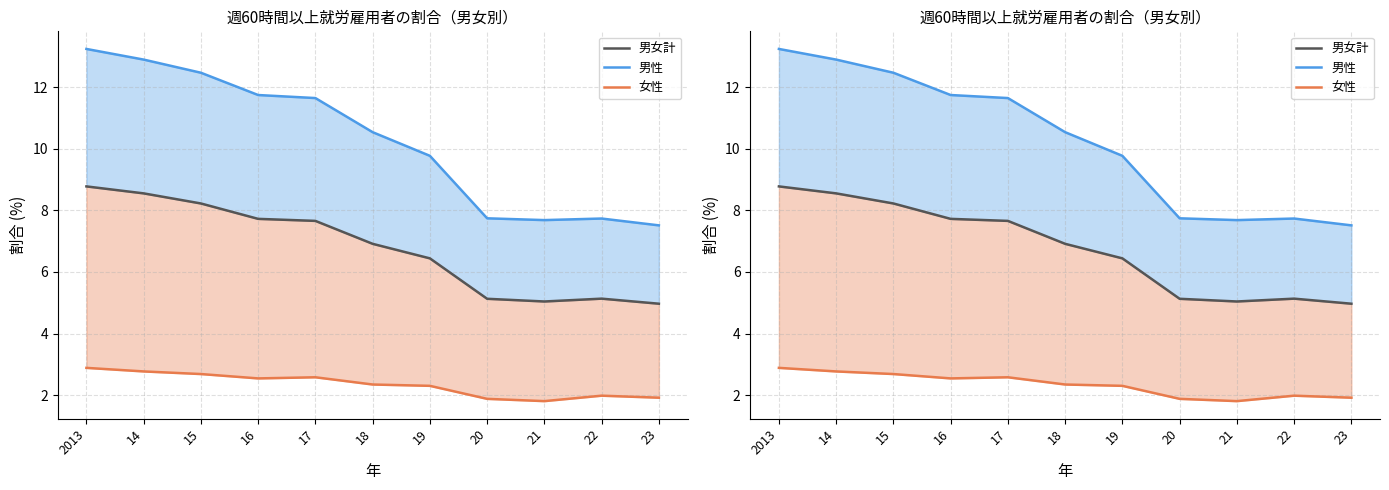

Is the value of 女性 at 2013 greater than the value of 男女計 at 2013?

No